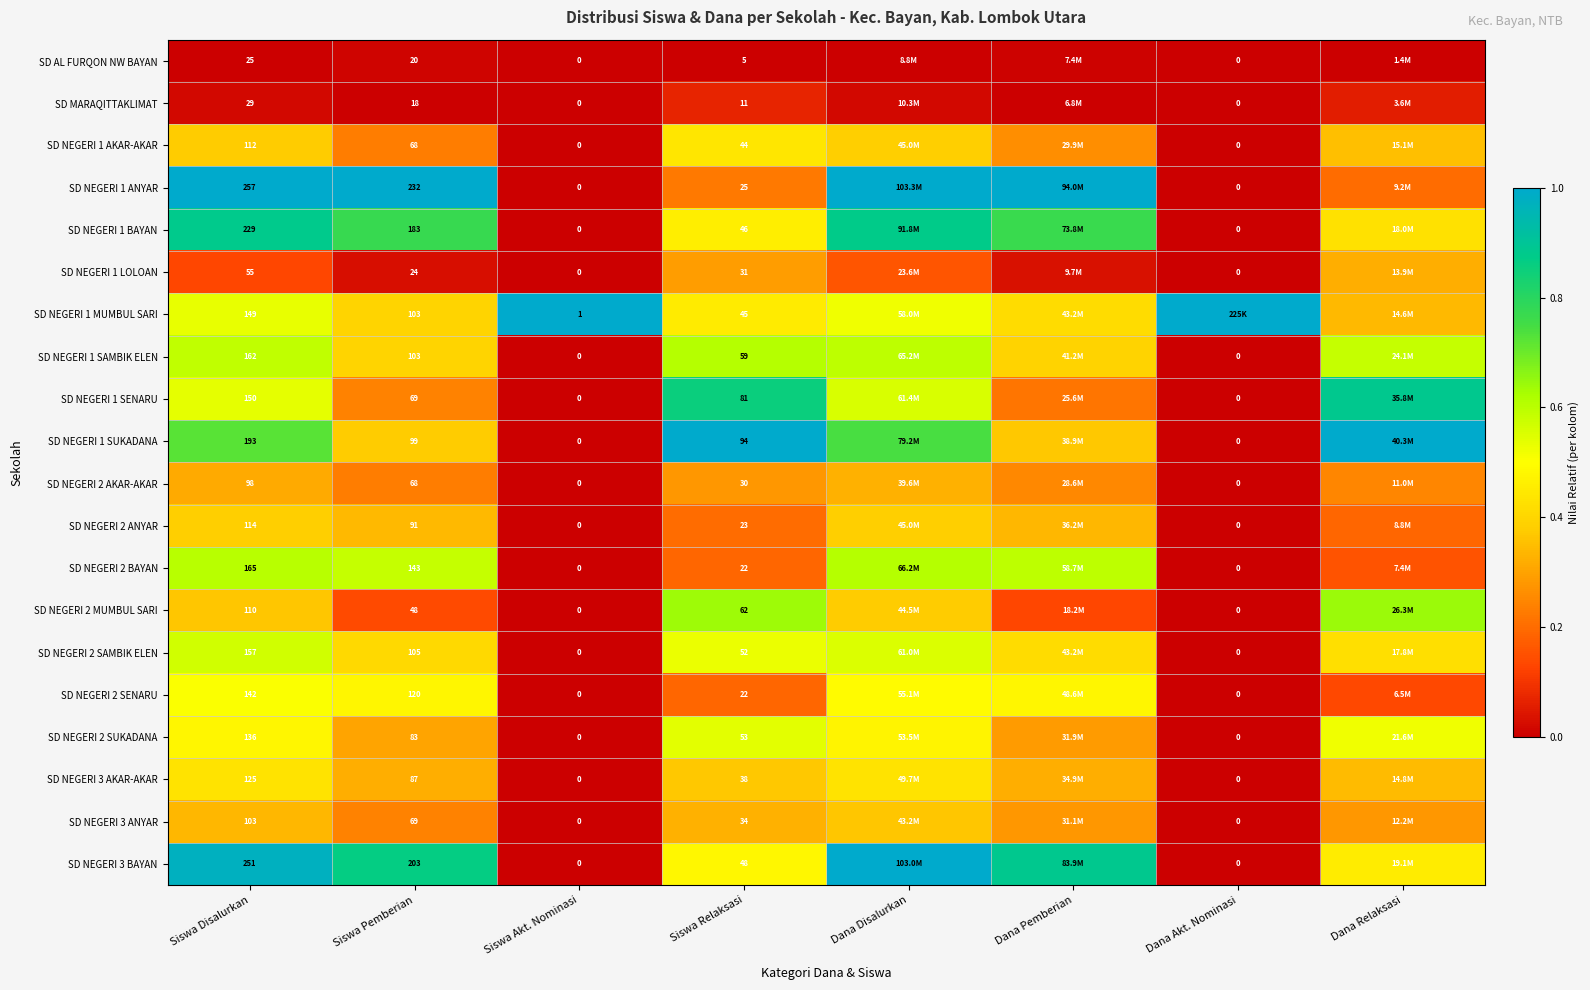

At which category is the sum across all series the highest?

Dana Disalurkan